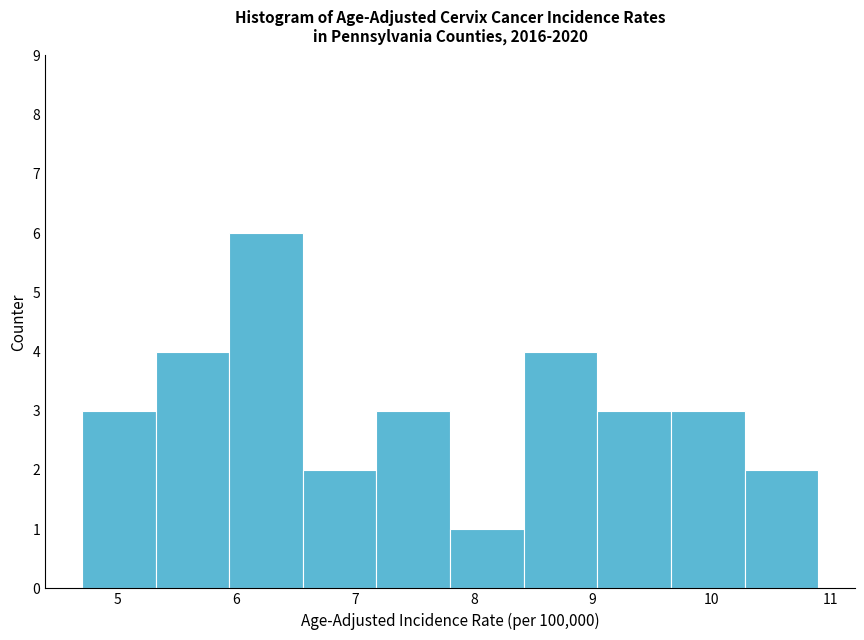

Over which range of the x-axis is the bar tallest?

5.94 to 6.56